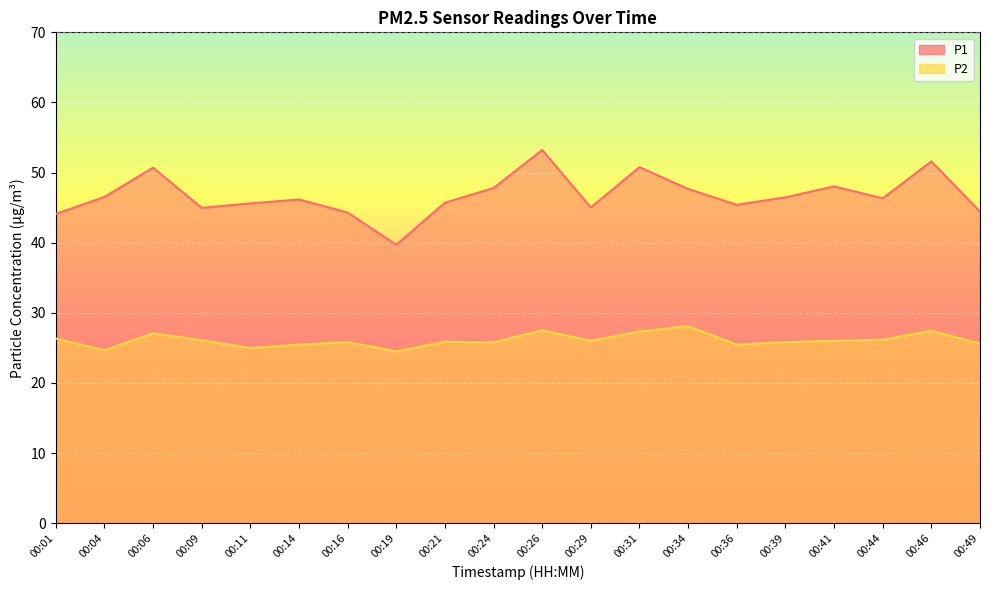

Reading left to right, extract all data points from this chart.

P1: 00:01=44.1	00:04=46.5	00:06=50.7	00:09=45.0	00:11=45.6	00:14=46.2	00:16=44.3	00:19=39.7	00:21=45.7	00:24=47.8	00:26=53.2	00:29=45.0	00:31=50.8	00:34=47.7	00:36=45.4	00:39=46.5	00:41=48.0	00:44=46.3	00:46=51.6	00:49=44.4
P2: 00:01=26.3	00:04=24.7	00:06=27.1	00:09=26.1	00:11=25.0	00:14=25.5	00:16=25.8	00:19=24.5	00:21=25.9	00:24=25.8	00:26=27.5	00:29=26.0	00:31=27.3	00:34=28.1	00:36=25.5	00:39=25.8	00:41=26.0	00:44=26.2	00:46=27.4	00:49=25.6